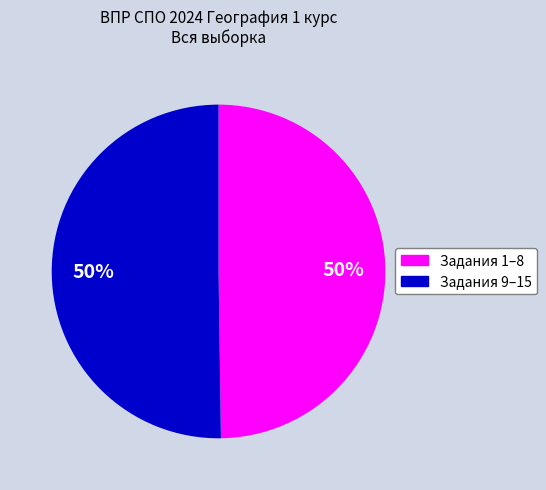

To the nearest percent, what is the average slice percentage?

50%